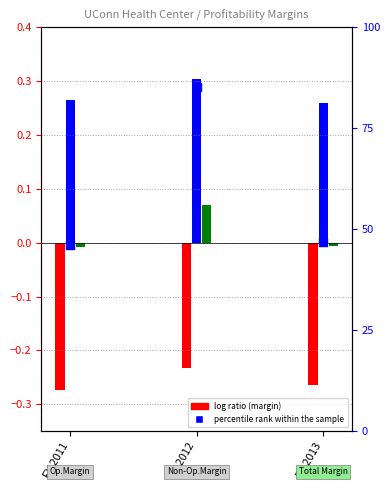

Which has a higher value, FY 2013 or FY 2012?

FY 2012